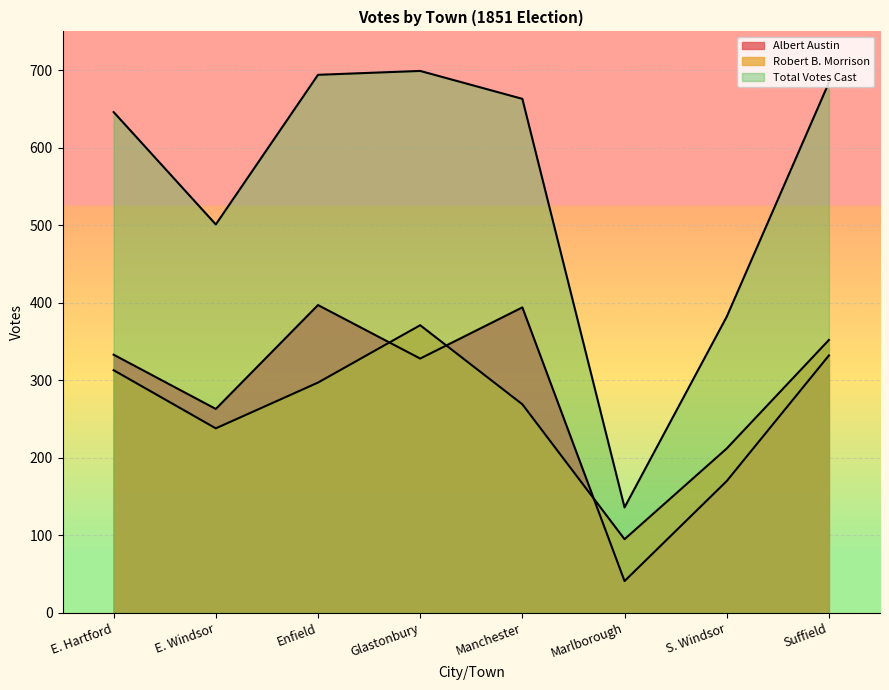

Which series has the largest range (max minus min)?

Total Votes Cast